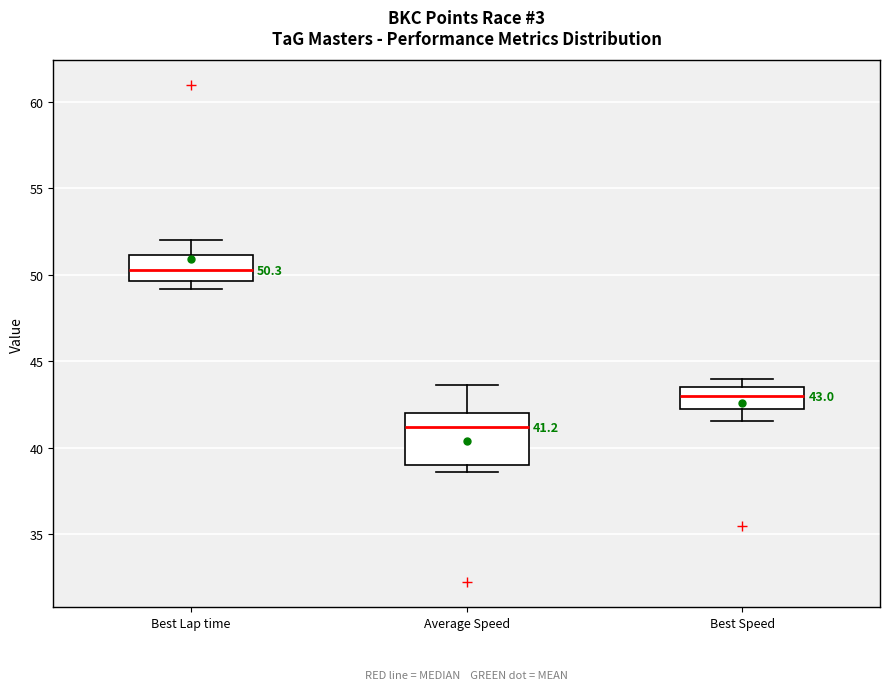

Which box has the lowest median line?

Average Speed